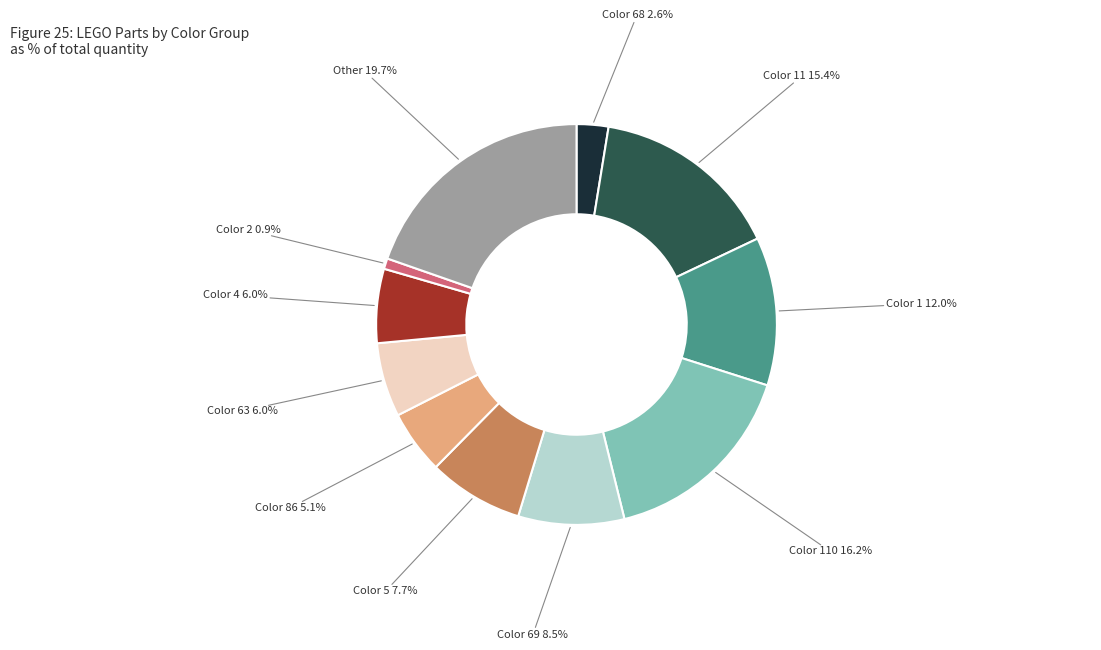

Is there a majority slice in this chart?

No